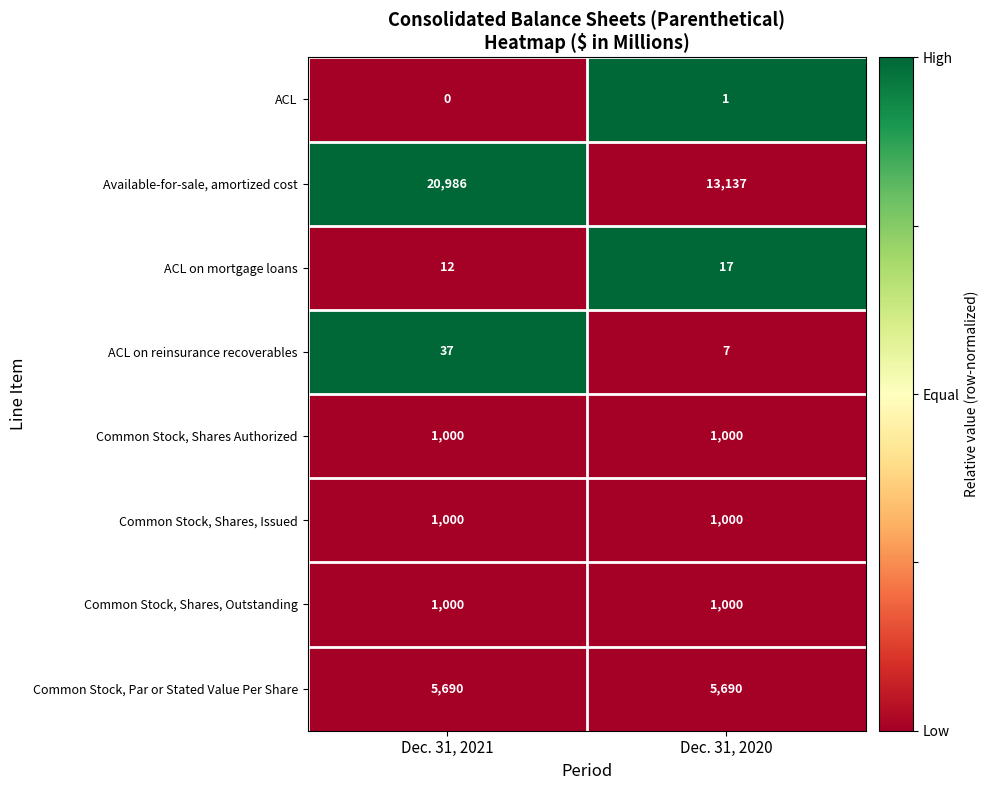

What is the spread (max minus min) of values at Dec. 31, 2021?

20986